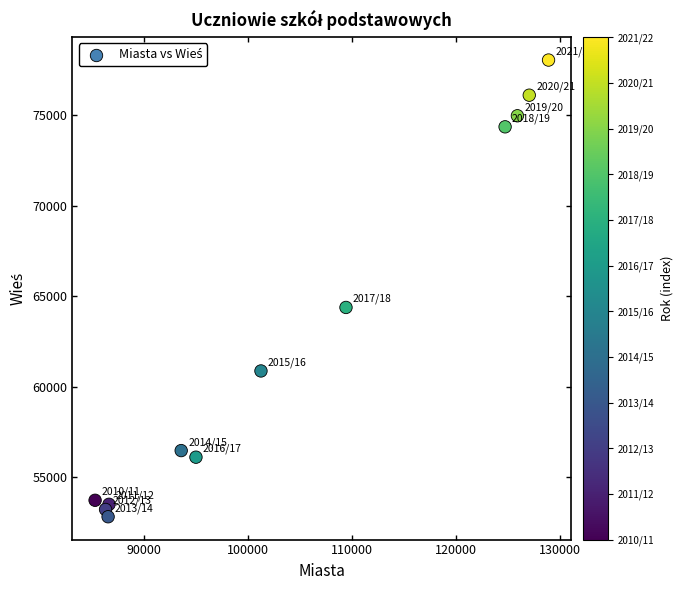

What Y value in the scatter plot is closest to 65428?

64377